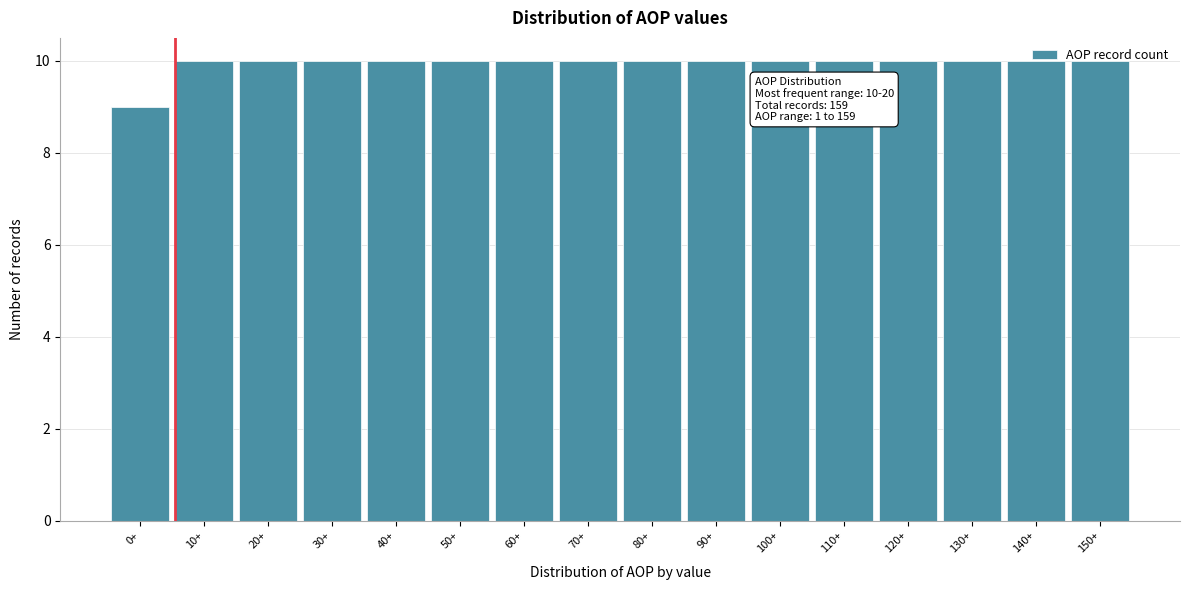

What is the greatest value displayed?

10